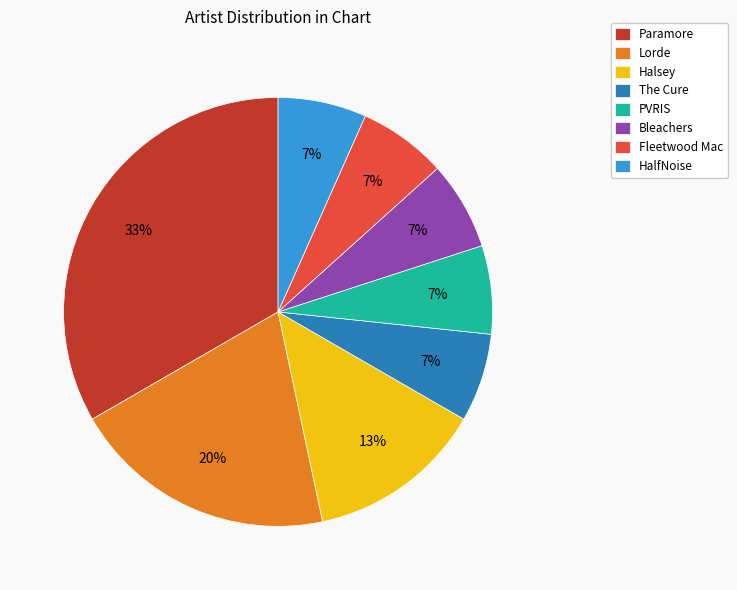

What is the largest slice in the pie chart?

Paramore